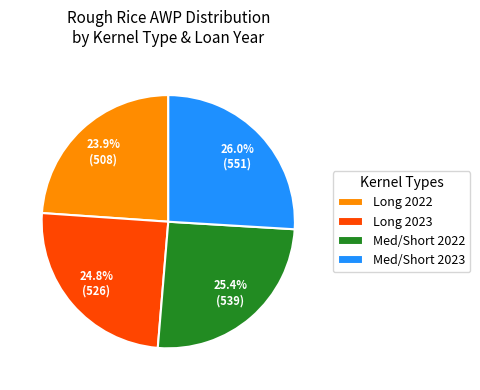

What portion of the pie excludes Med/Short 2023?

74.0%